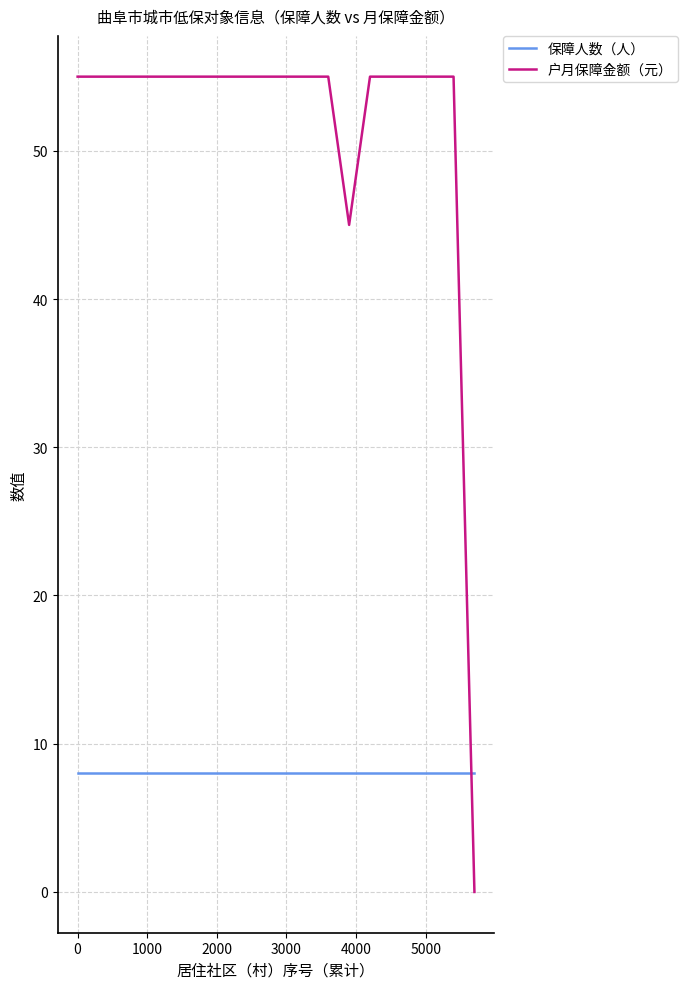

What is the lowest value of the 保障人数（人） series?

8